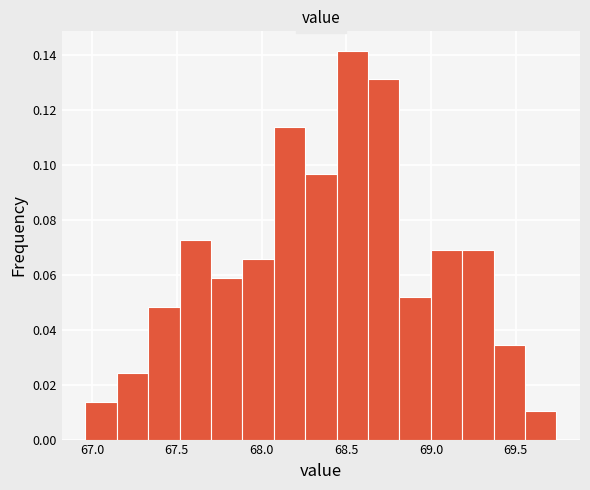

Around what value on the x-axis is the tallest bar? Give the approximate position of its centre, as read against the axis.

68.55